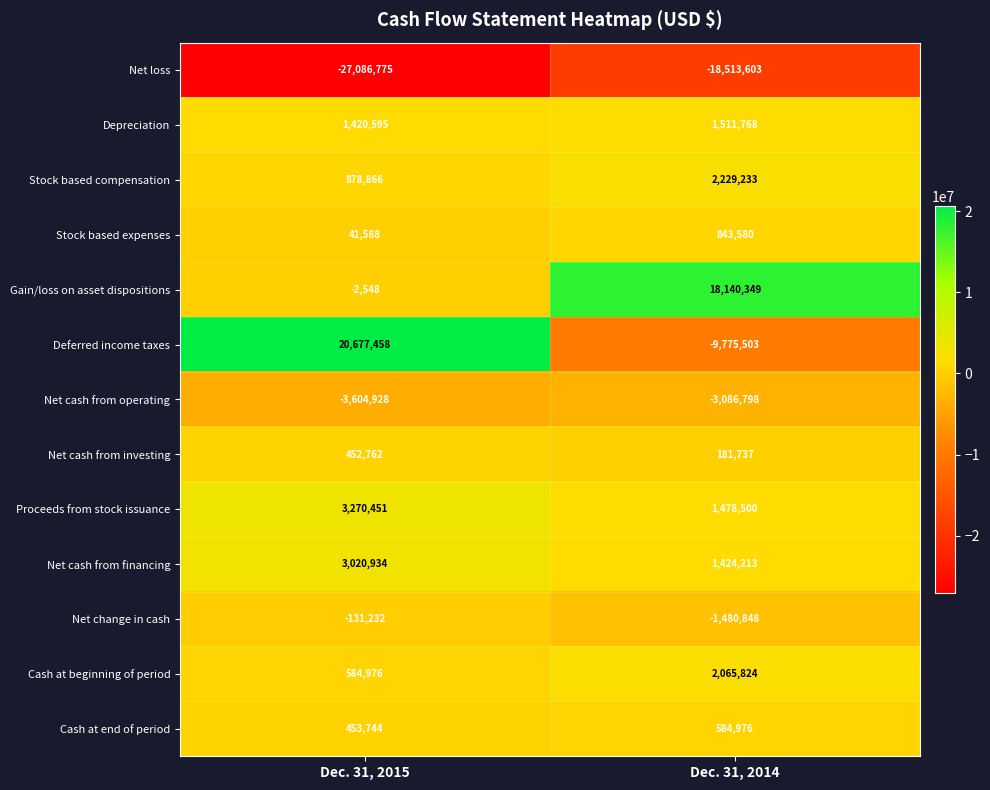

Which category has the lowest value across all series?

Dec. 31, 2015